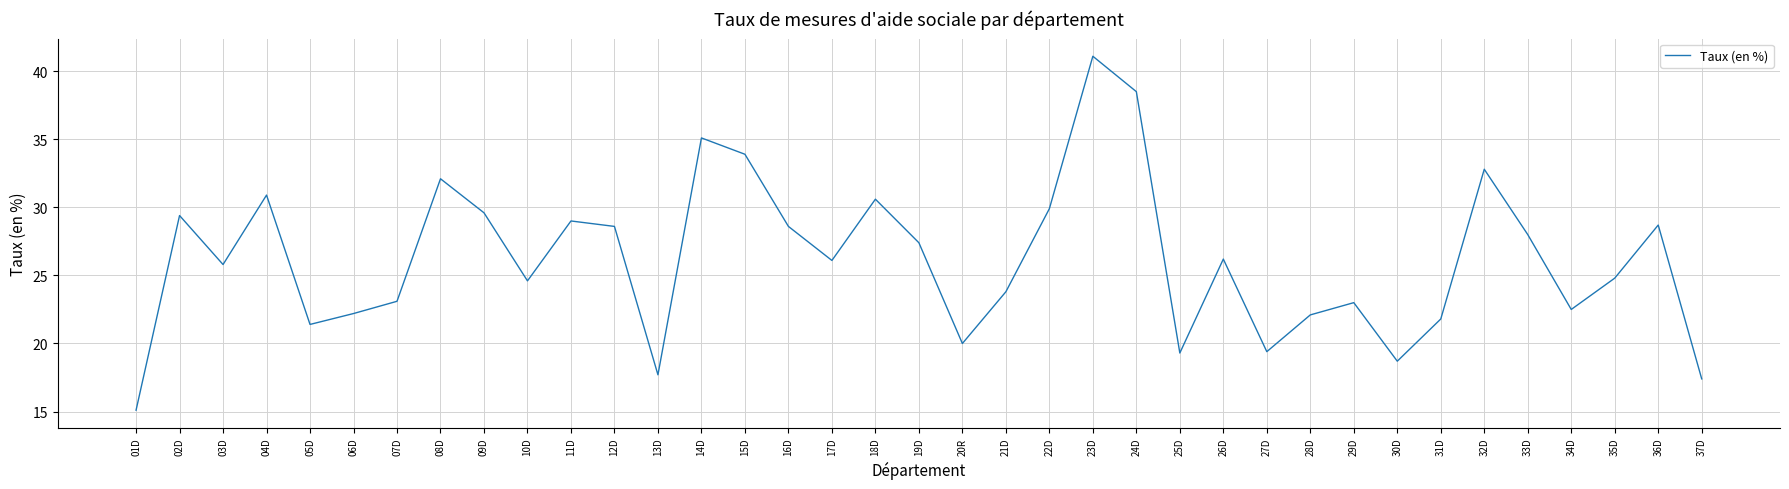

What is the change in value from 08D to 32D?

+0.7